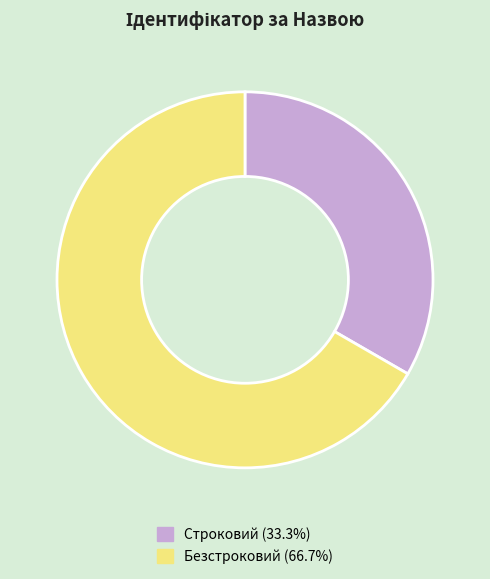

Does Строковий represent more than half of the total?

No